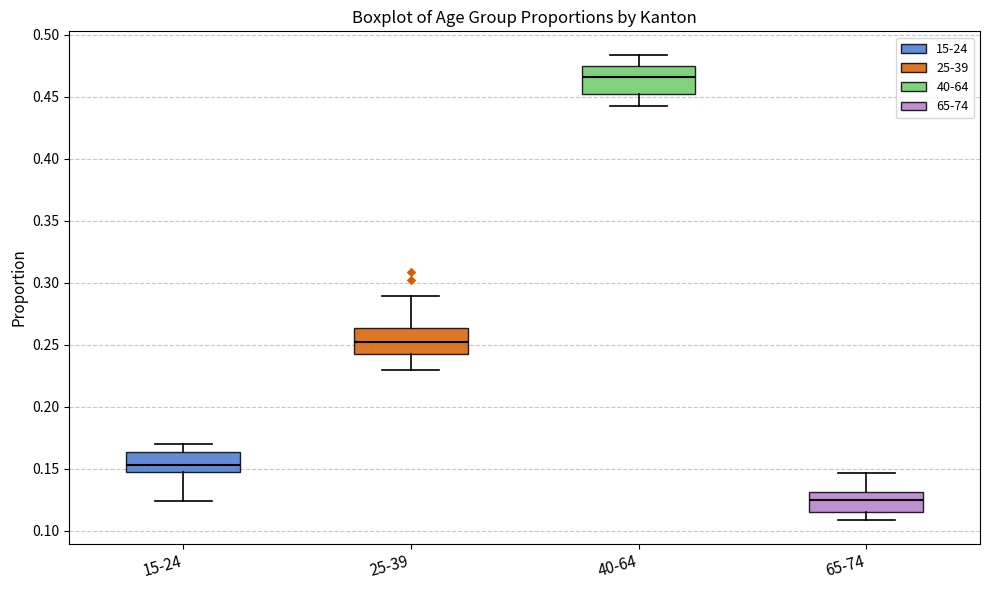

Where is the upper edge of the box for 15-24 on the y-axis? The values are not printed on the chart, so give them approximately, as read against the axis.

0.165